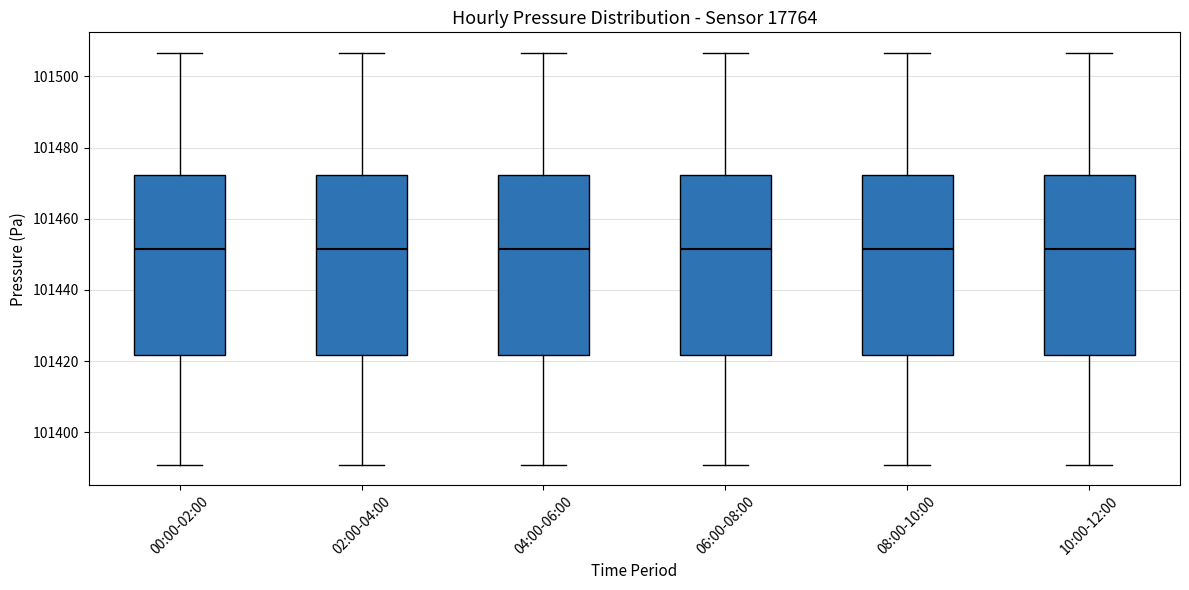

Reading left to right, transcribe this box plot: for each box, give where its median line is, the range the box spans, and where its two whiskers end, as read against the y-axis. The values are not printed on the chart, so give them approximately, as read against the axis.

00:00-02:00: median 101452, box 101422 to 101472, whiskers 101390 to 101506
02:00-04:00: median 101452, box 101422 to 101472, whiskers 101390 to 101506
04:00-06:00: median 101452, box 101422 to 101472, whiskers 101390 to 101506
06:00-08:00: median 101452, box 101422 to 101472, whiskers 101390 to 101506
08:00-10:00: median 101452, box 101422 to 101472, whiskers 101390 to 101506
10:00-12:00: median 101452, box 101422 to 101472, whiskers 101390 to 101506